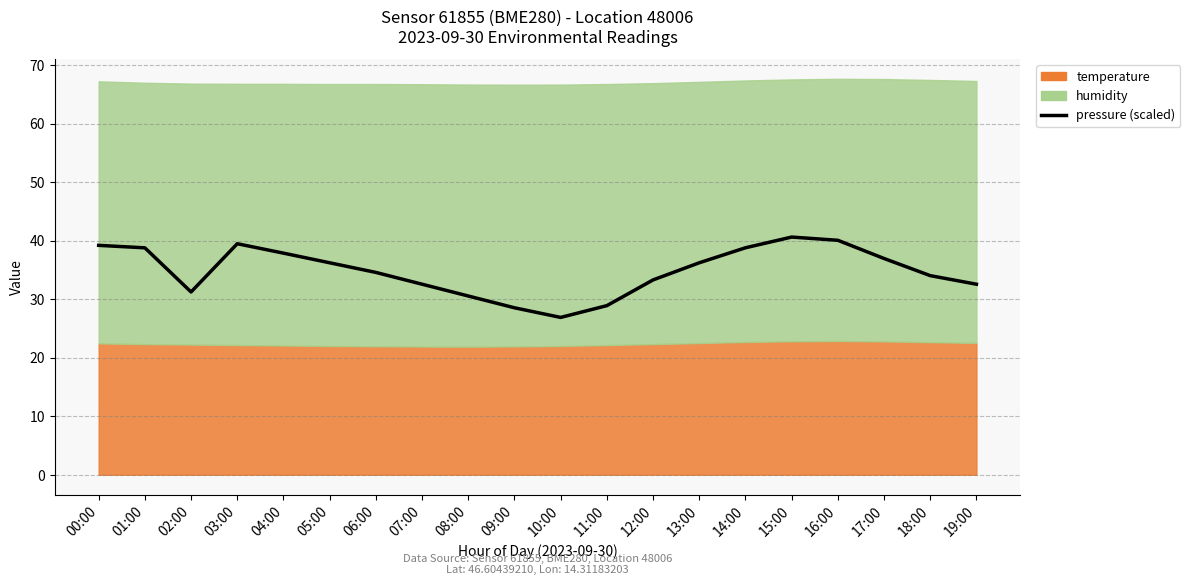

Reading left to right, list all the values displayed in this chart.

00:00=39.2	01:00=38.8	02:00=31.2	03:00=39.5	04:00=37.9	05:00=36.2	06:00=34.6	07:00=32.6	08:00=30.5	09:00=28.5	10:00=26.9	11:00=28.9	12:00=33.3	13:00=36.2	14:00=38.8	15:00=40.6	16:00=40.1	17:00=36.9	18:00=34.0	19:00=32.6